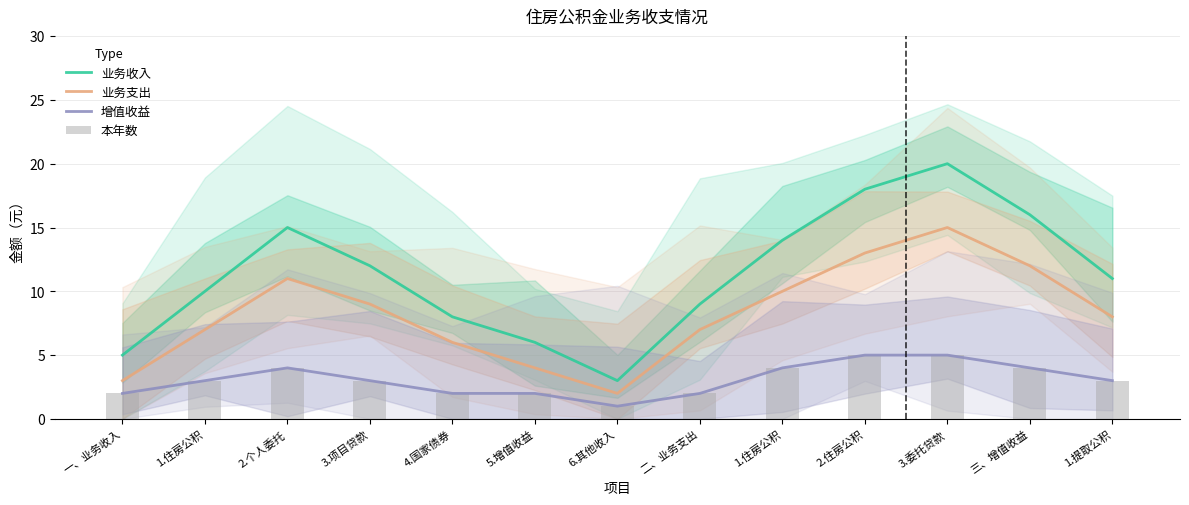

Rank the series at 4.国家债券 from highest to lowest value.

业务收入, 业务支出, 增值收益, 本年数